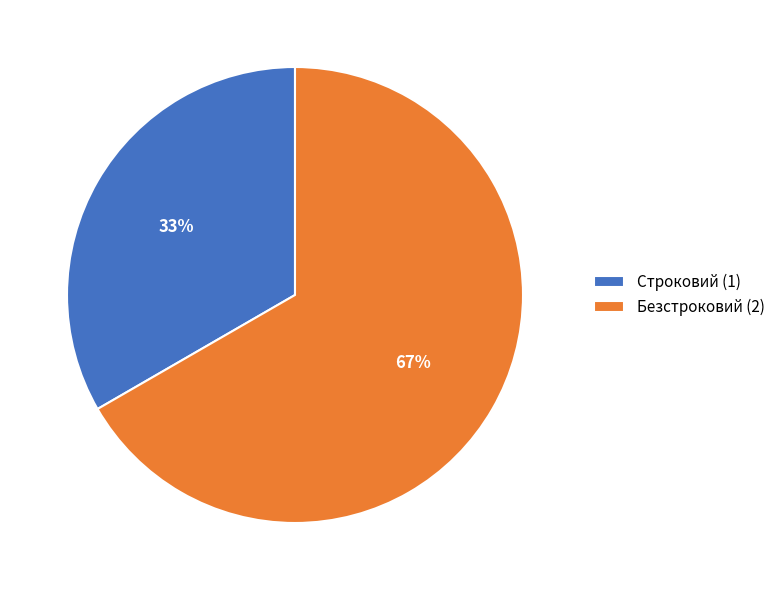

Is it true that Безстроковий is 67% of the pie?

True